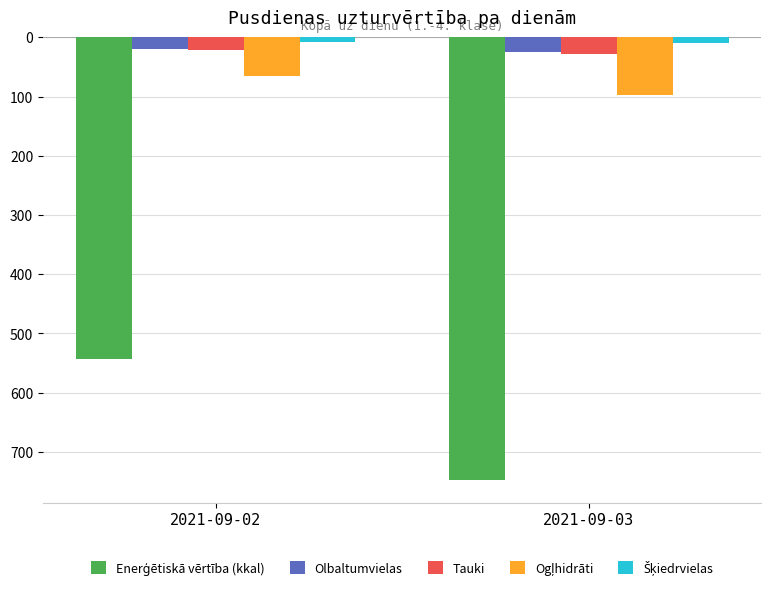

Does the chart contain any negative values?

Yes